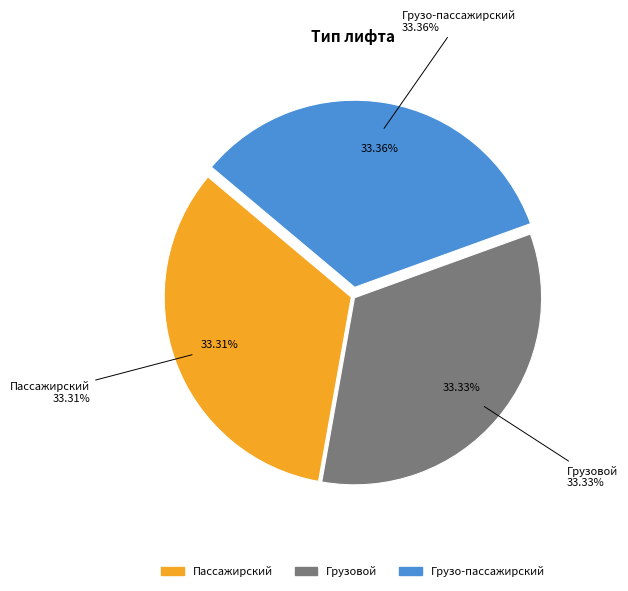

Which slice is the largest?

Грузо-пассажирский